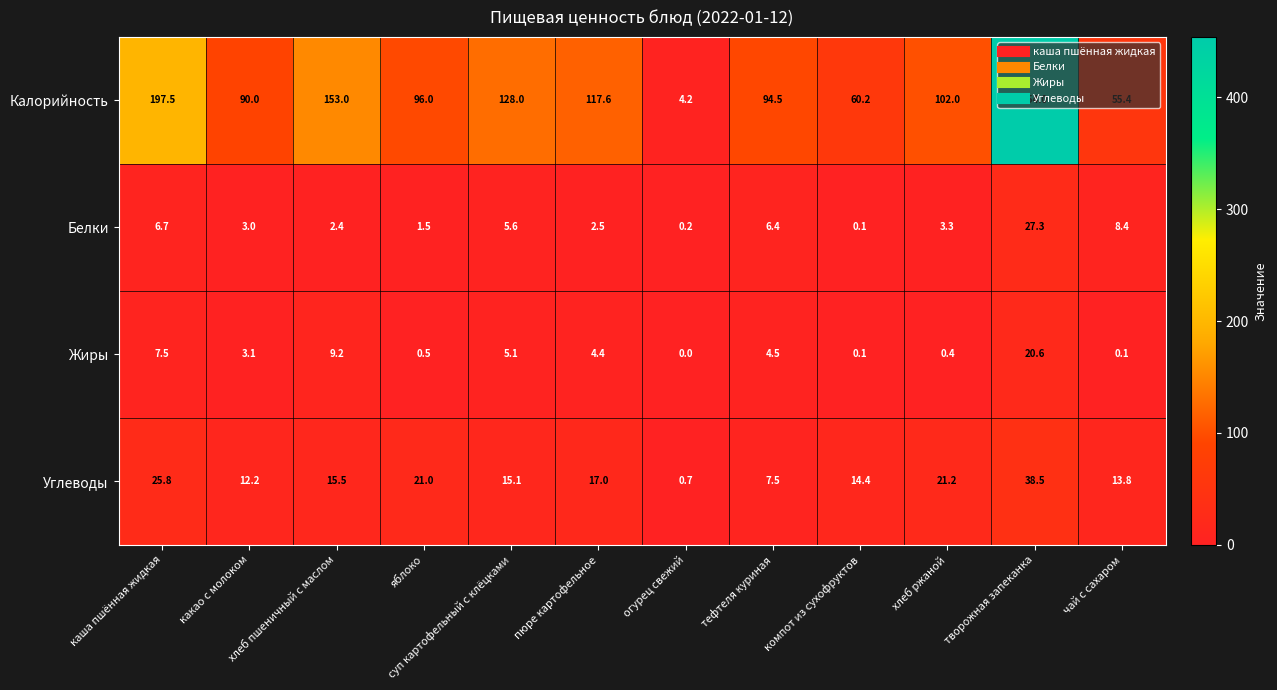

Which category has the lowest value in the Жиры series?

огурец свежий